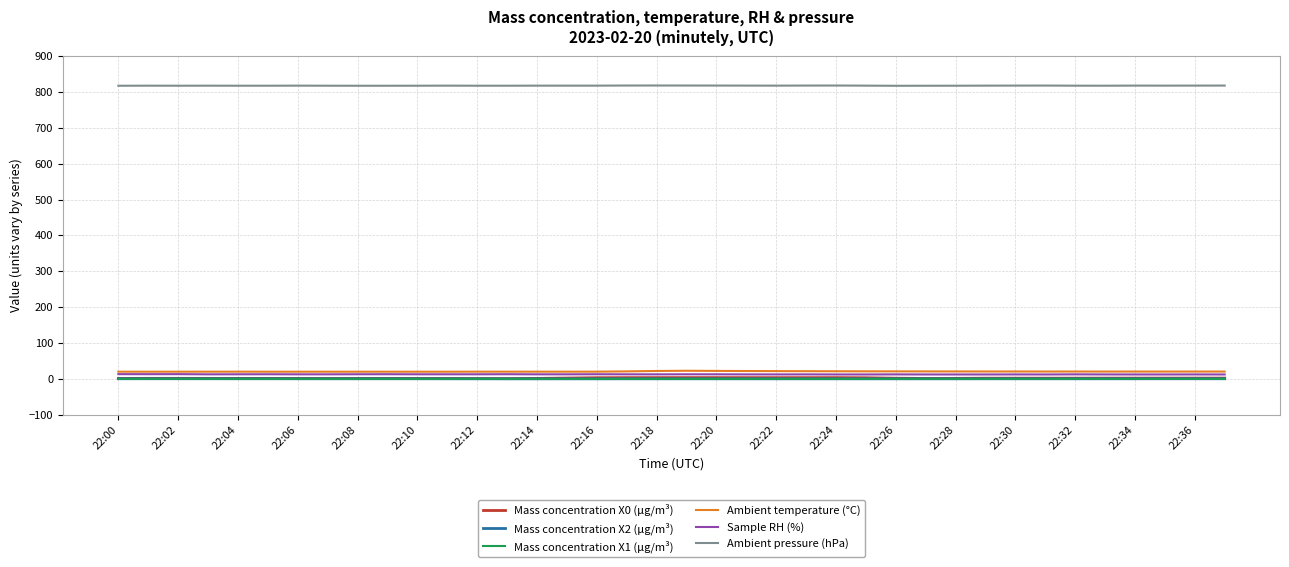

True or false: Mass concentration X0 (μg/m³) and Ambient temperature (°C) intersect in this chart.

False